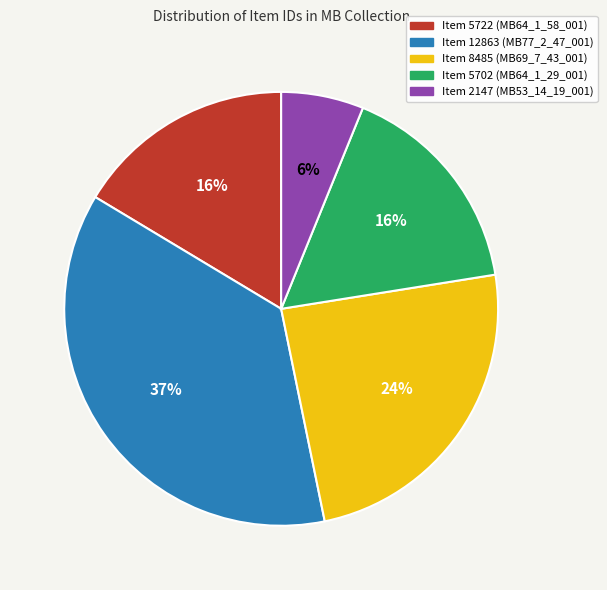

To the nearest percent, what percentage of the pie is Item 8485 (MB69_7_43_001)?

24%